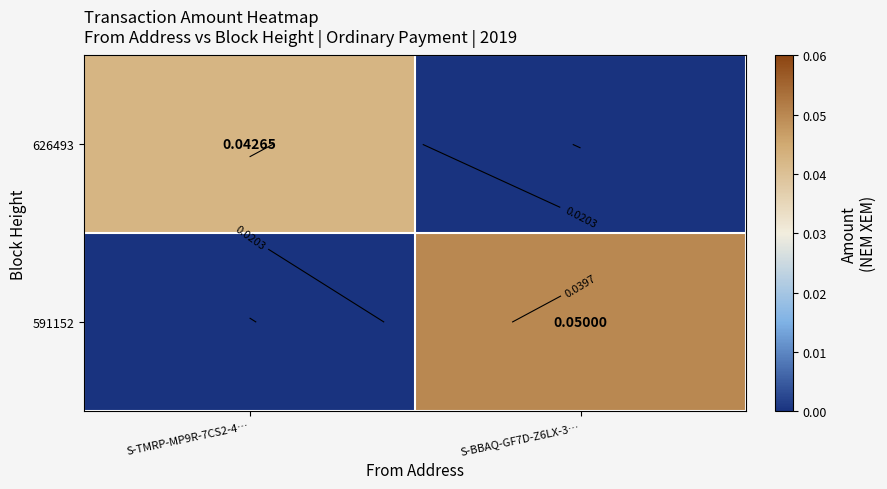

What is the approximate value of 591152 at S-BBAQ-GF7D-Z6LX-3…?

0.1